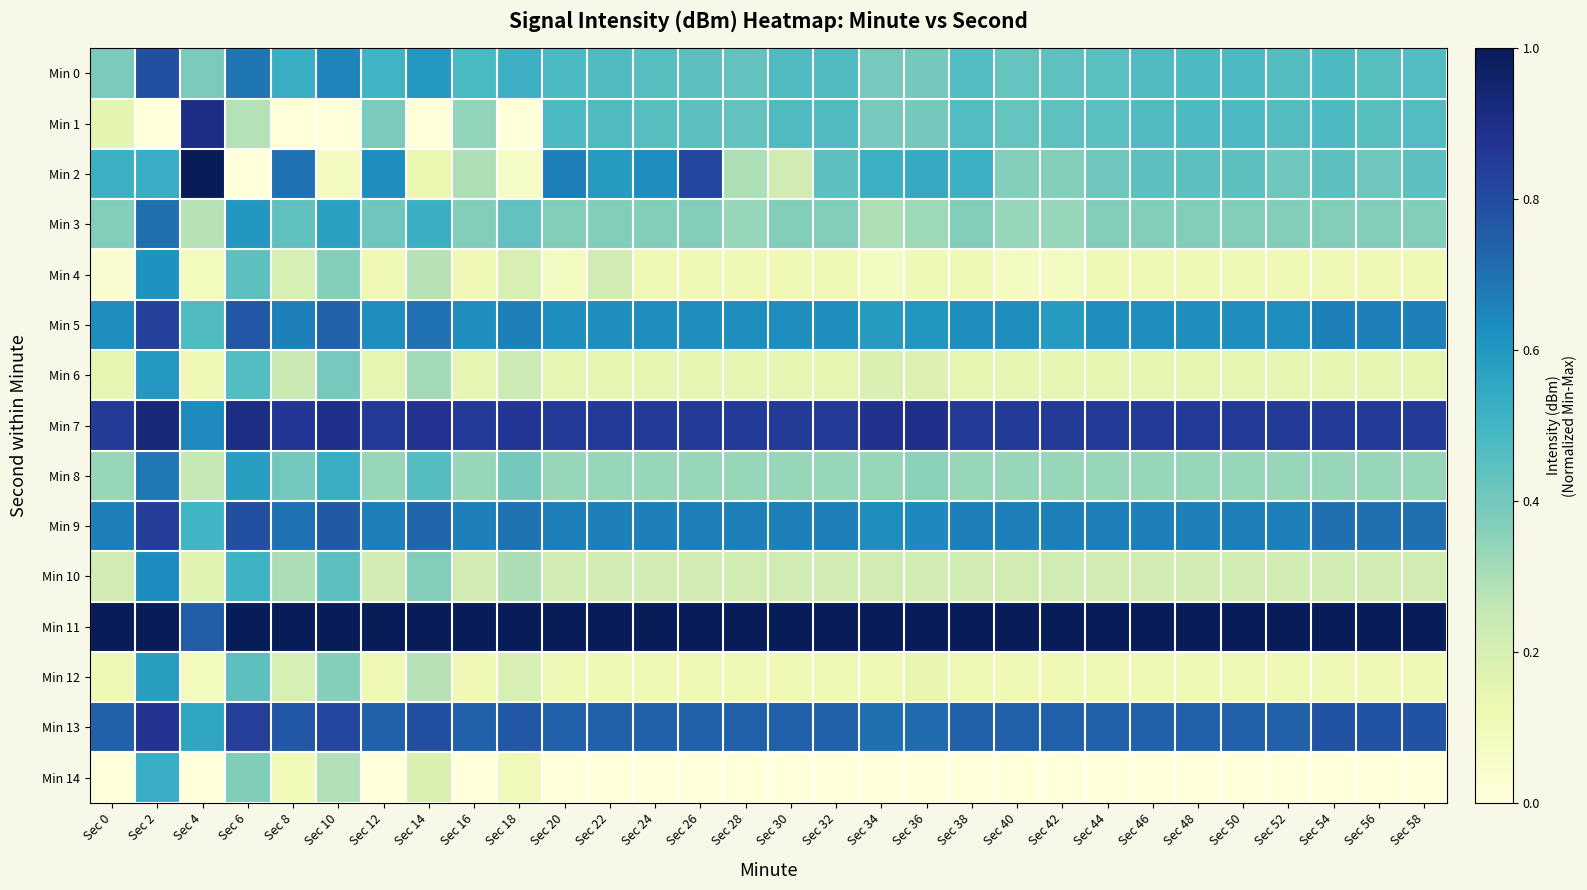

Between Sec 12 and Sec 16, which series saw the biggest shift?

Min 2